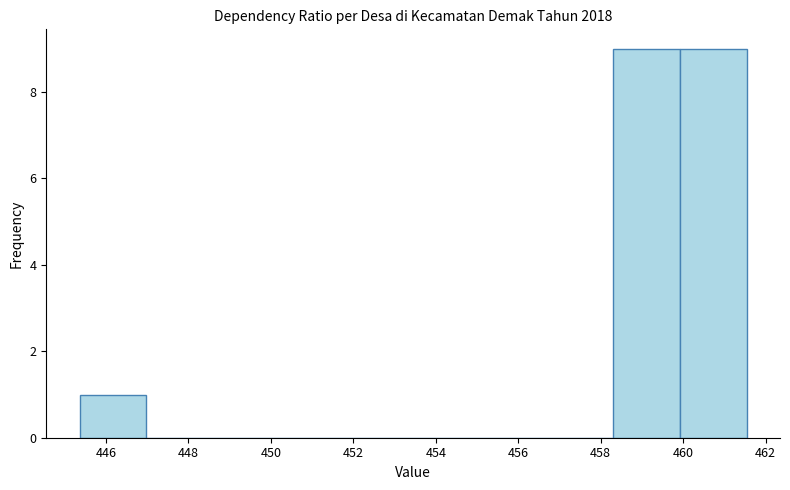

What is the height of the bar covering 460.0 to 461.6 on the x-axis? Neither the bar edges nor the heights are printed on the chart, so give them approximately, as read against the axes.

9